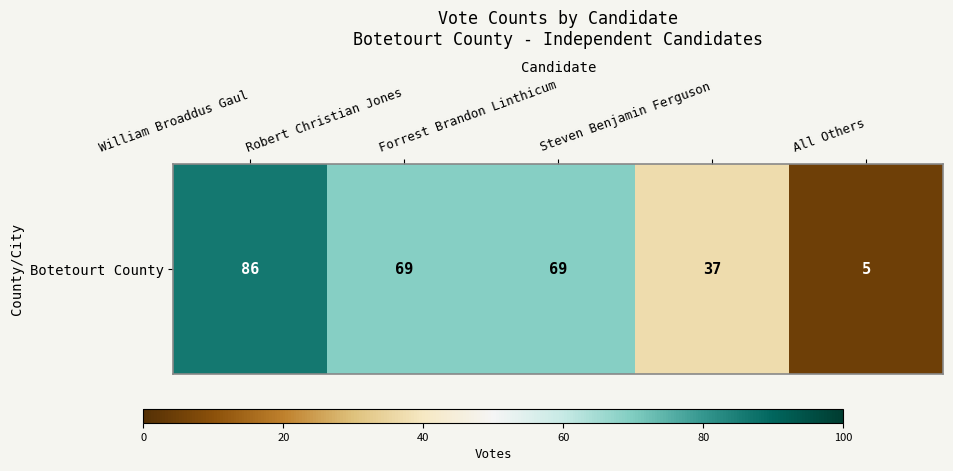

Rank the categories by value from highest to lowest.

William Broaddus Gaul, Robert Christian Jones, Forrest Brandon Linthicum, Steven Benjamin Ferguson, All Others